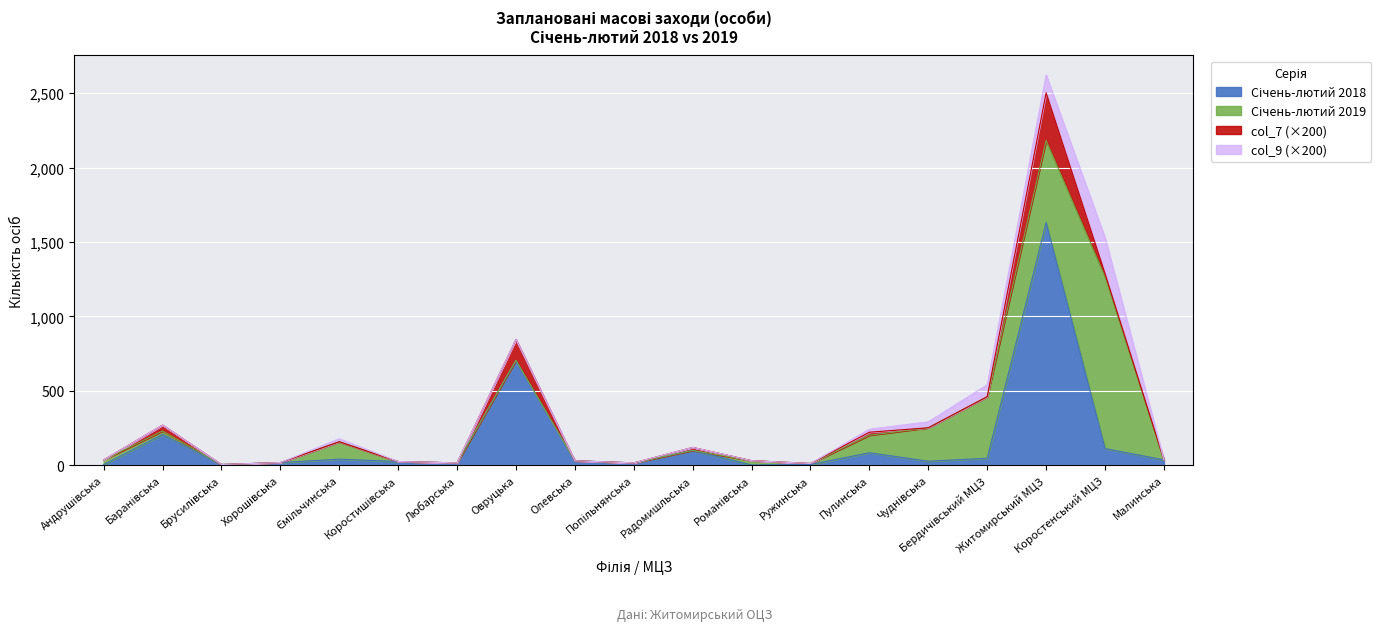

Does the chart display data point markers on the line(s)?

No